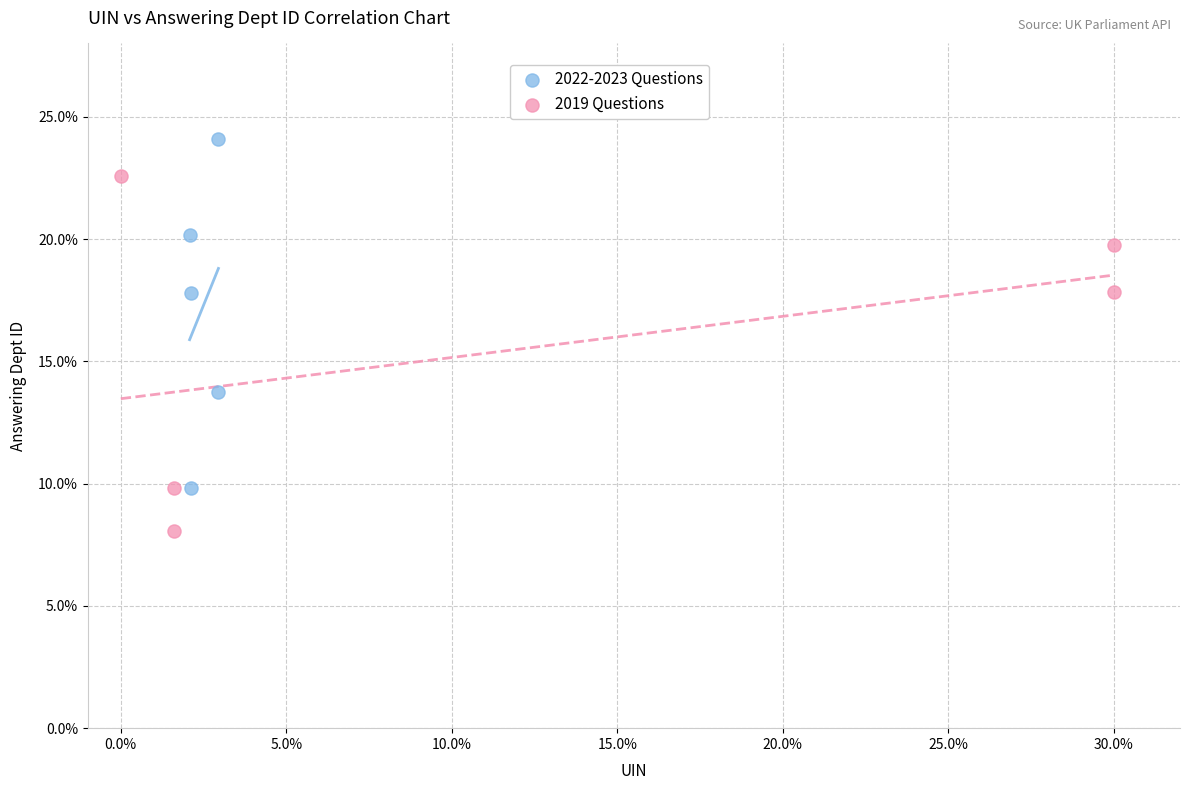

Which series contains the lowest Y value?

2019 Questions